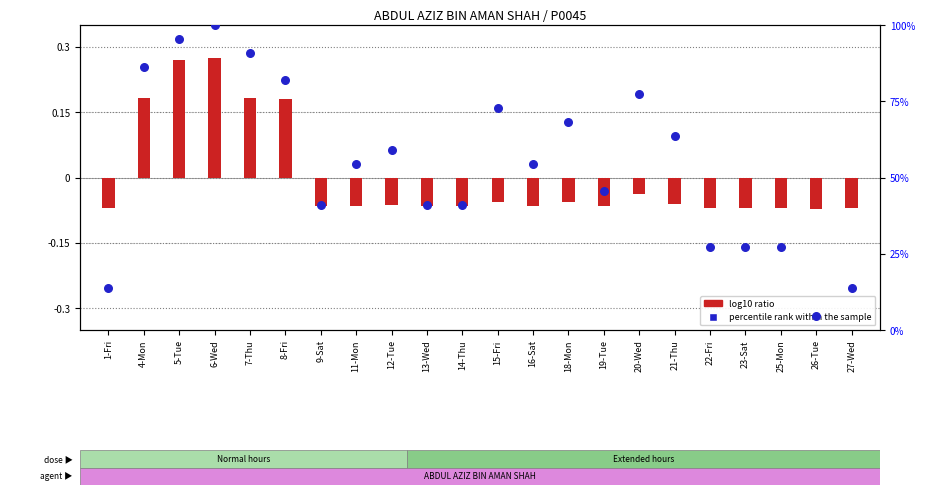

Which series reaches the minimum Y coordinate?

log10 ratio